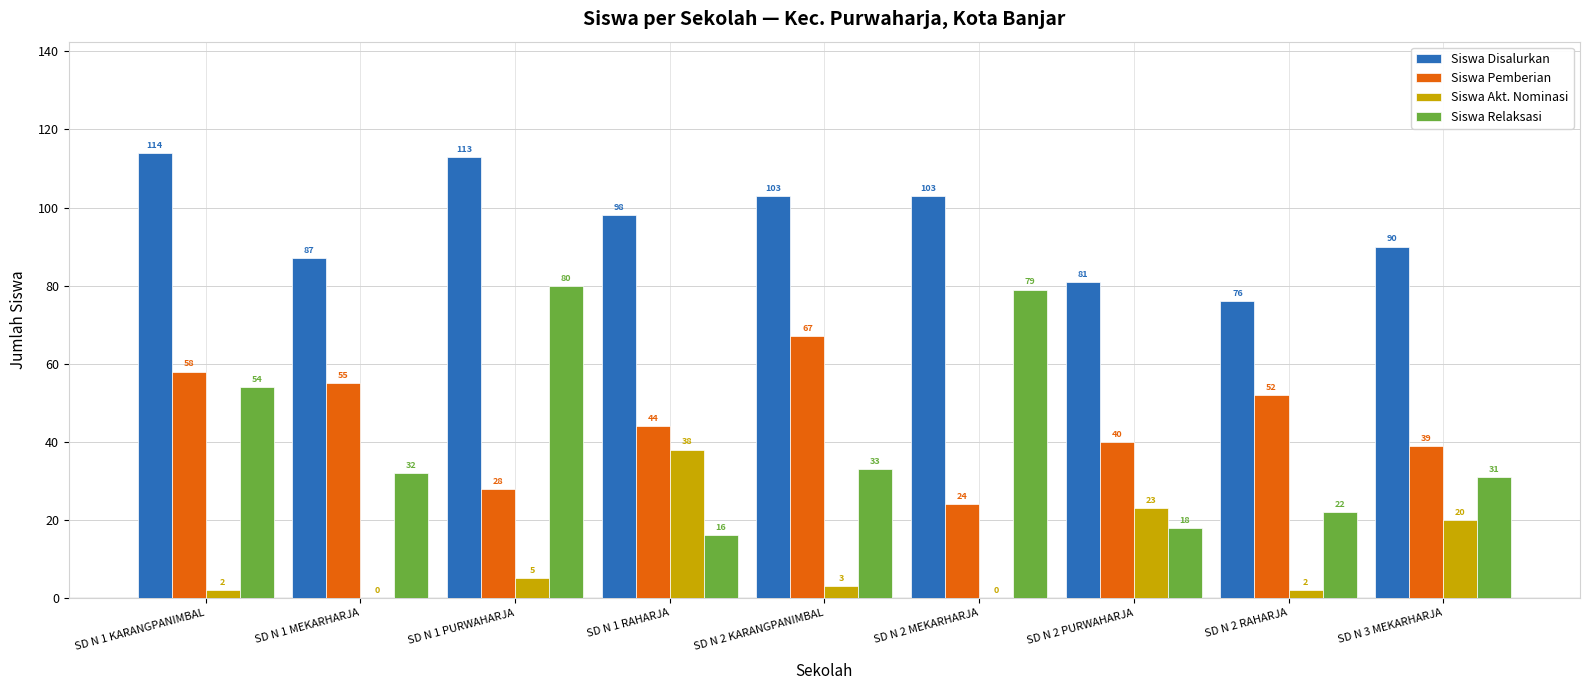

Are the bars horizontal?

No